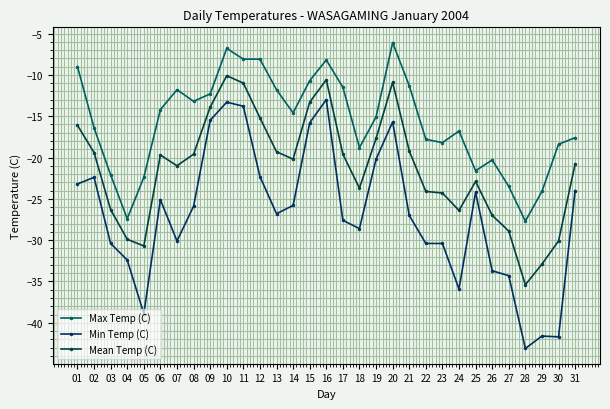

What is the smallest value displayed?

-43.1